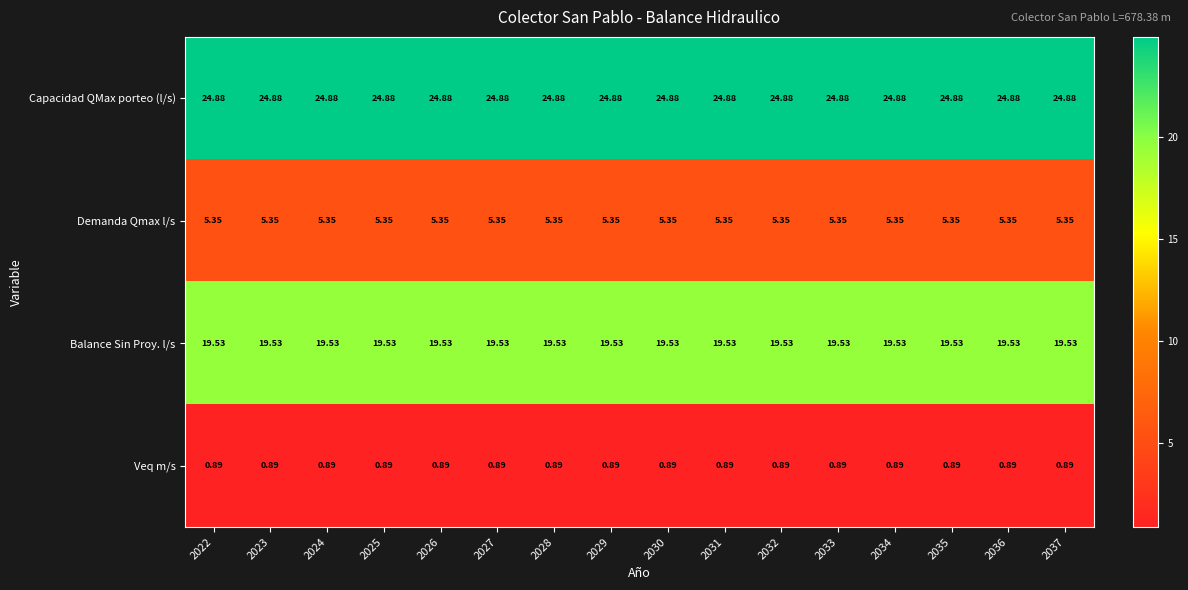

Is the value of Veq m/s at 2030 greater than the value of Demanda Qmax l/s at 2029?

No